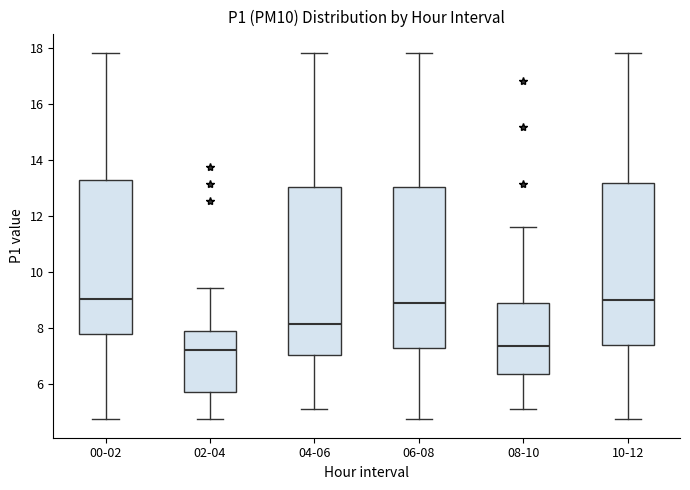

Reading left to right, read every box against the y-axis: the position of its median line, the range the box covers, and the ends of its whiskers. The values are not printed on the chart, so give them approximately, as read against the axis.

00-02: median 9.0, box 7.8 to 13.2, whiskers 4.8 to 17.8
02-04: median 7.2, box 5.6 to 7.8, whiskers 4.8 to 9.4
04-06: median 8.2, box 7.0 to 13.0, whiskers 5.2 to 17.8
06-08: median 8.8, box 7.2 to 13.0, whiskers 4.8 to 17.8
08-10: median 7.4, box 6.4 to 8.8, whiskers 5.2 to 11.6
10-12: median 9.0, box 7.4 to 13.2, whiskers 4.8 to 17.8